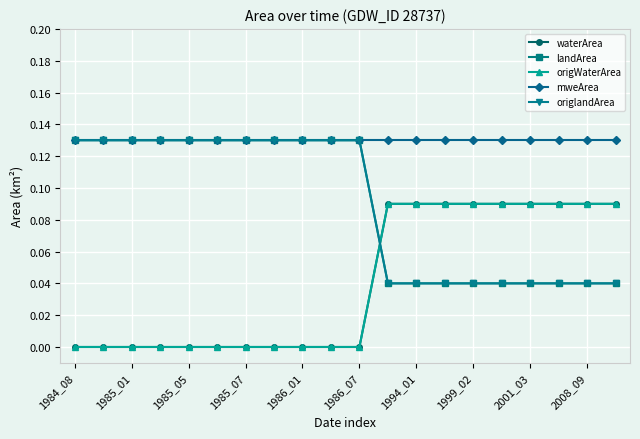

How many origlandArea values are between 0 and 1?

20